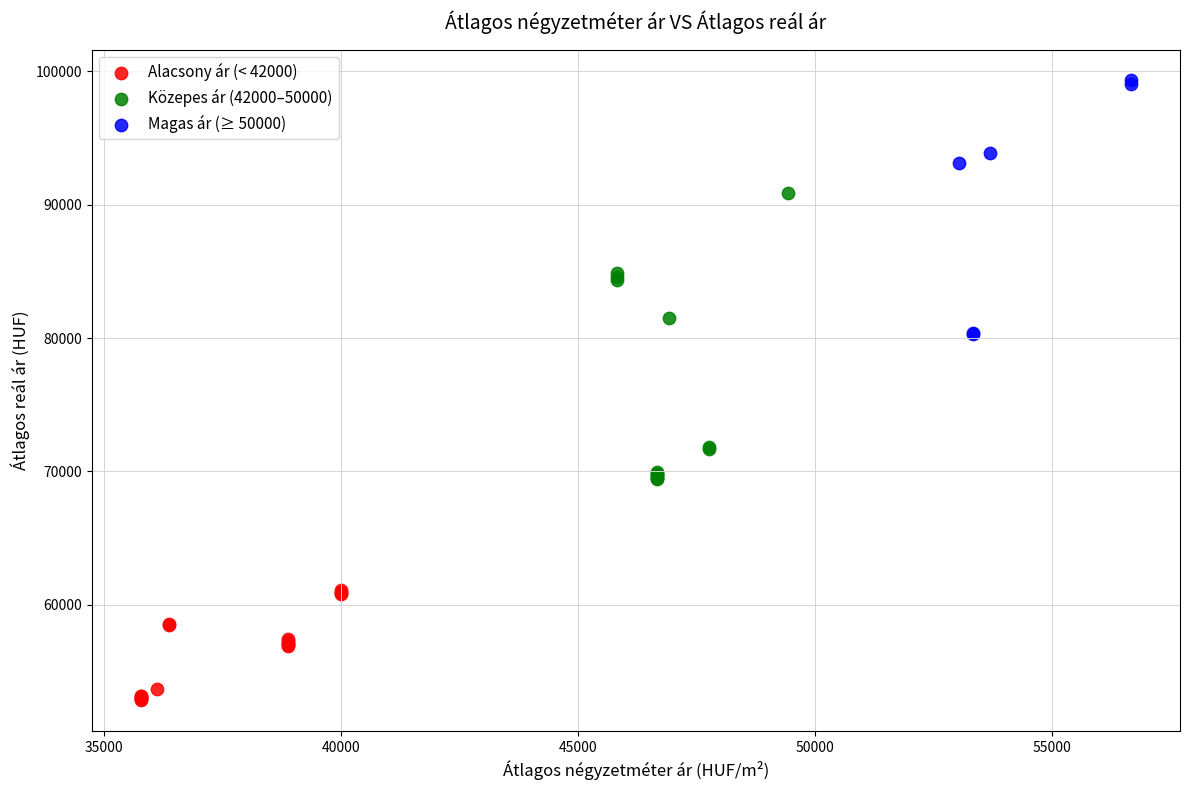

Which series reaches the minimum Y coordinate?

Alacsony ár (< 42000)